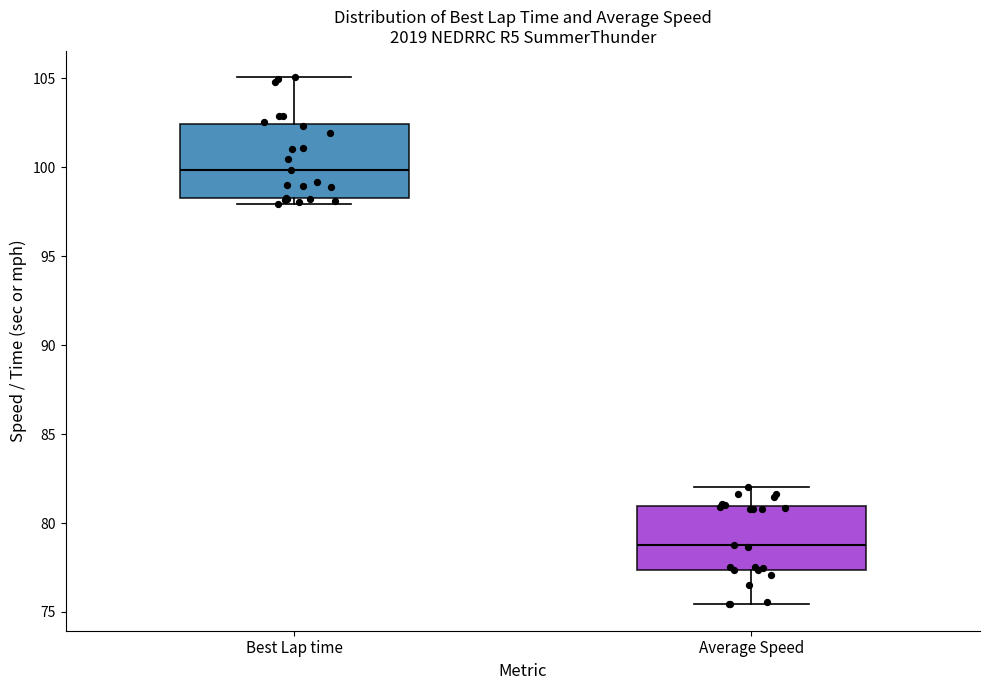

Reading left to right, read every box against the y-axis: the position of its median line, the range the box covers, and the ends of its whiskers. The values are not printed on the chart, so give them approximately, as read against the axis.

Best Lap time: median 100.0, box 98.5 to 102.5, whiskers 98.0 to 105.0
Average Speed: median 79.0, box 77.5 to 81.0, whiskers 75.5 to 82.0